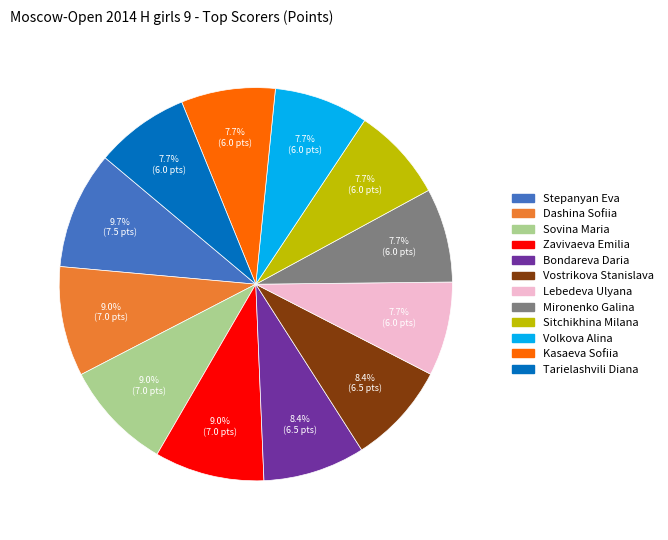

To the nearest percent, what is the combined percentage of Vostrikova Stanislava and Dashina Sofiia?

17%